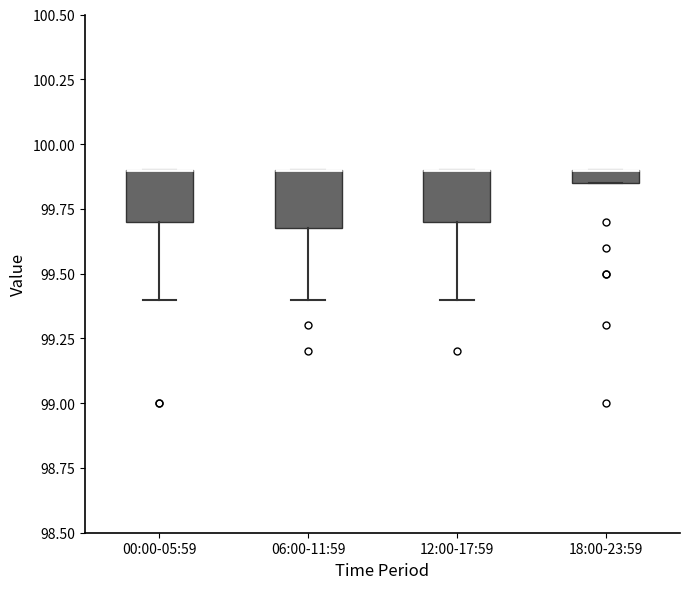

Where does the lower whisker of the box for 00:00-05:59 end on the y-axis? The values are not printed on the chart, so give them approximately, as read against the axis.

99.40